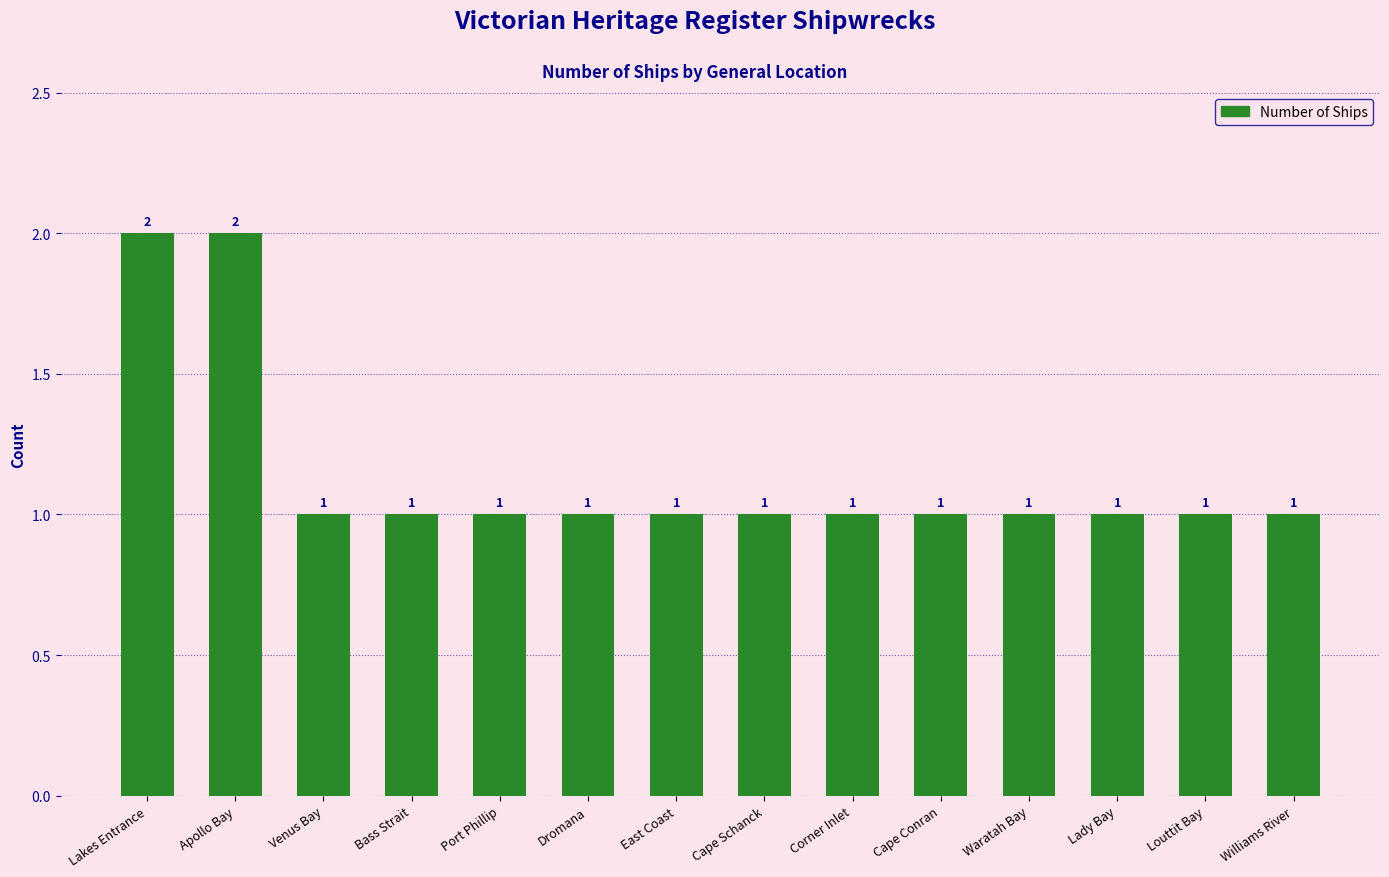

What is the value of the 7th bar from the left?

1